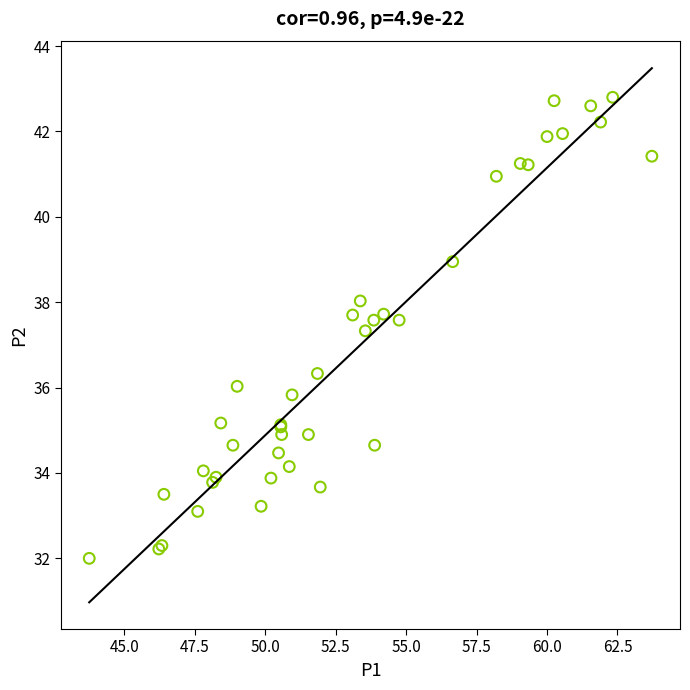

What Y value in the scatter plot is closest to 37?

37.3